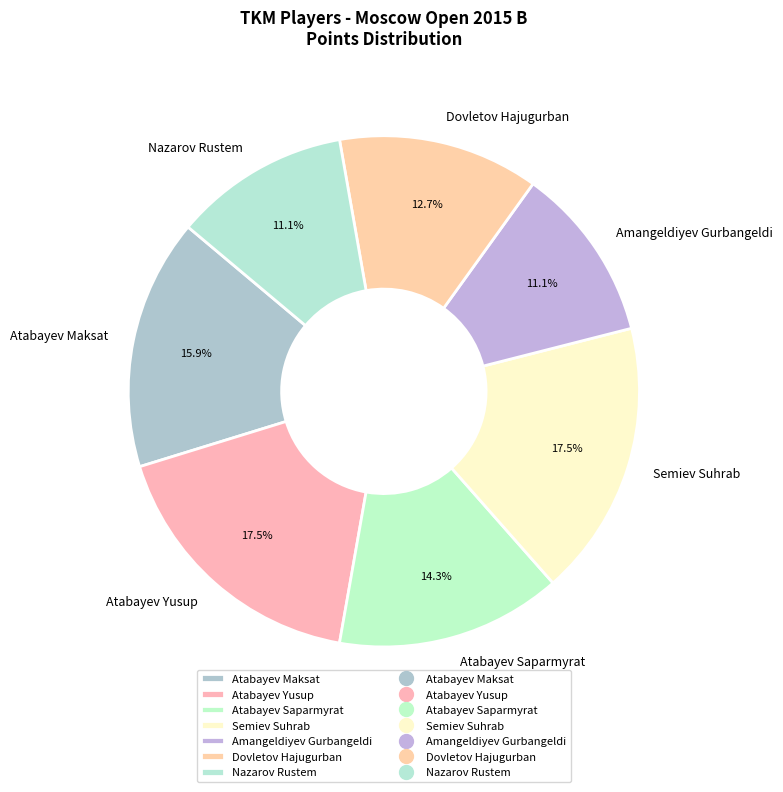

Is there any slice that represents more than half of the pie?

No